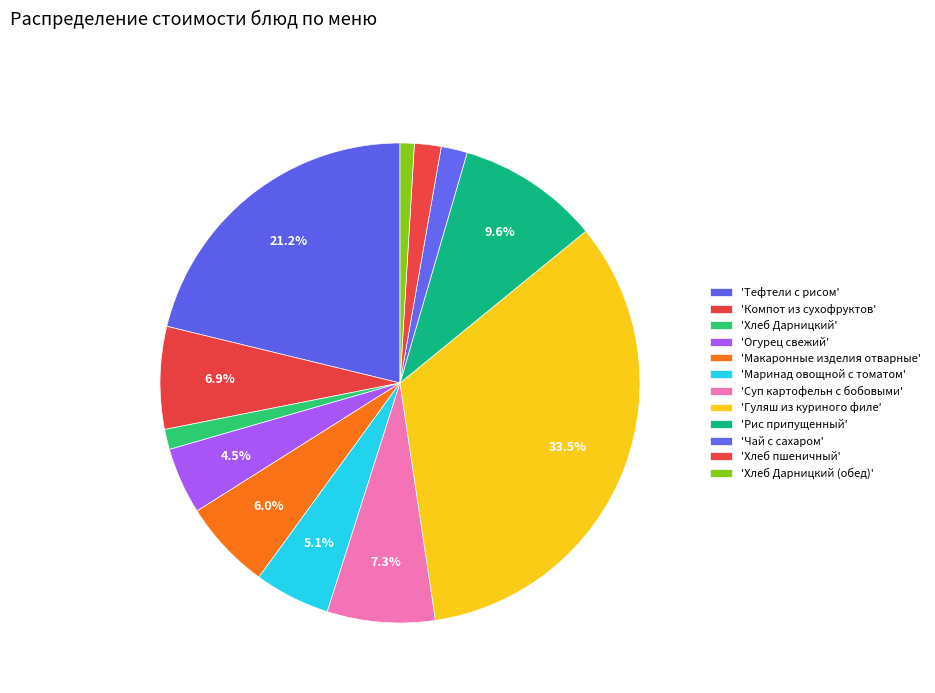

How many segments does this pie chart have?

12